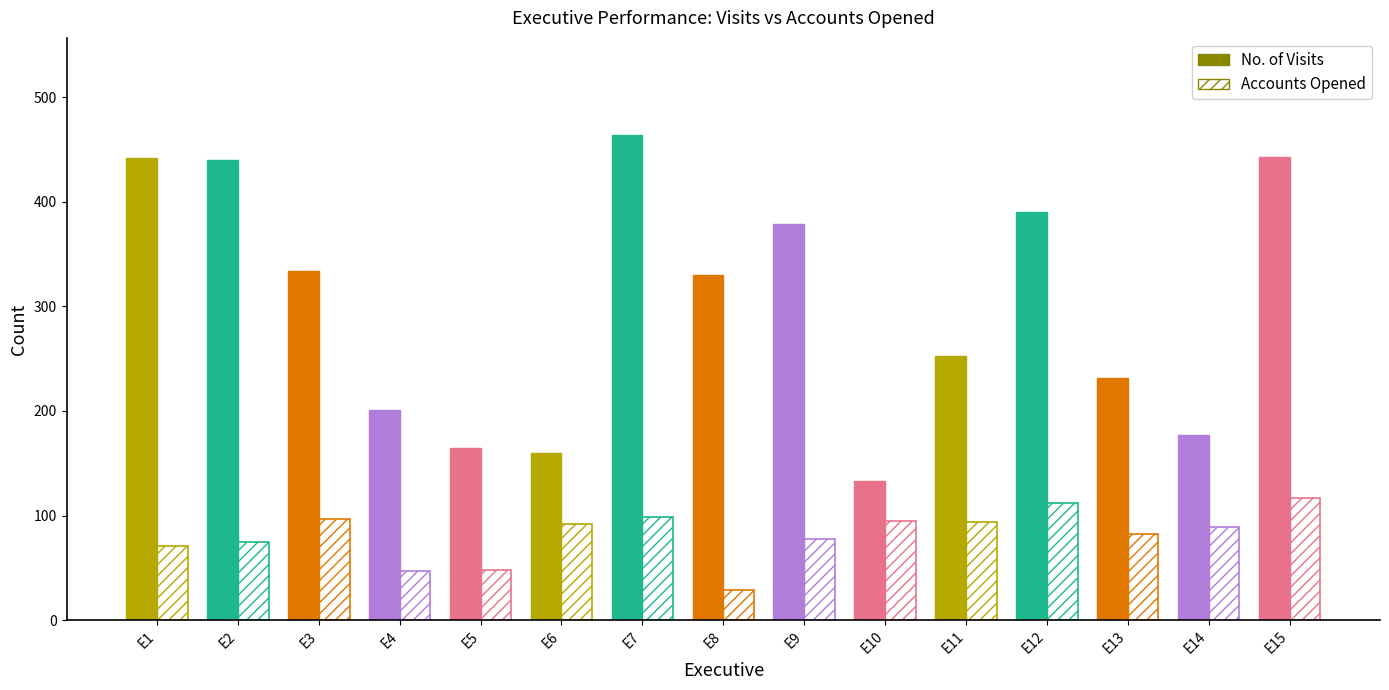

Is it true that Accounts Opened equals 104 at E2?

False